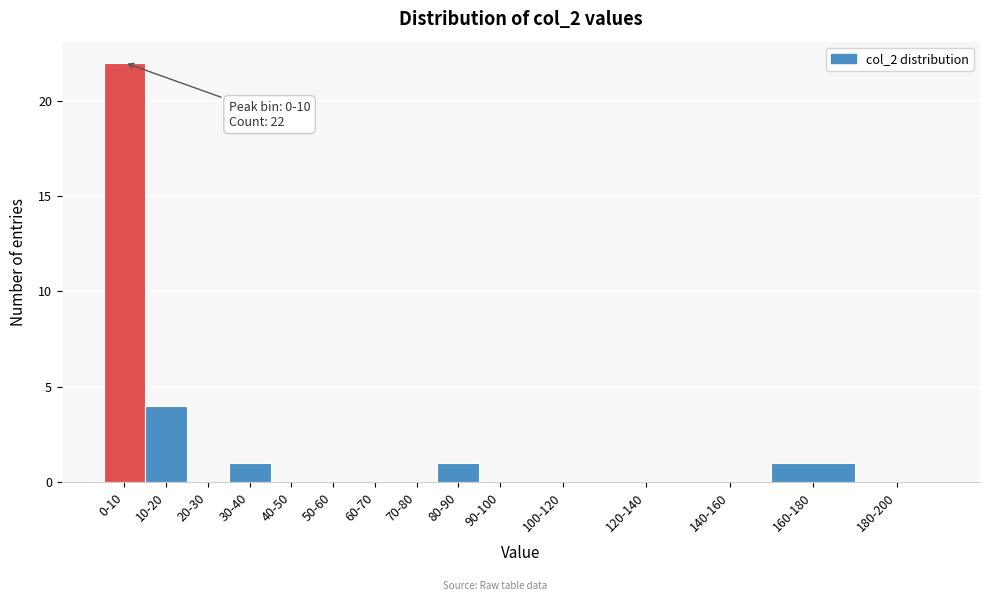

Reading left to right, transcribe all the data shown in this chart.

0-10=22	10-20=4	20-30=0	30-40=1	40-50=0	50-60=0	60-70=0	70-80=0	80-90=1	90-100=0	100-120=0	120-140=0	140-160=0	160-180=1	180-200=0